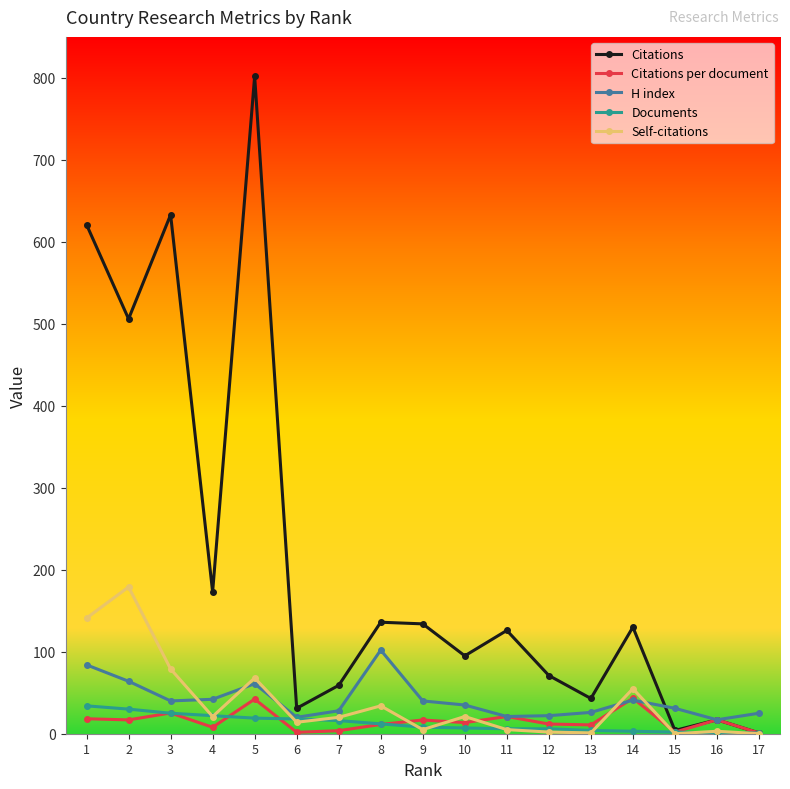

What is the average value of the Citations series?

210.7